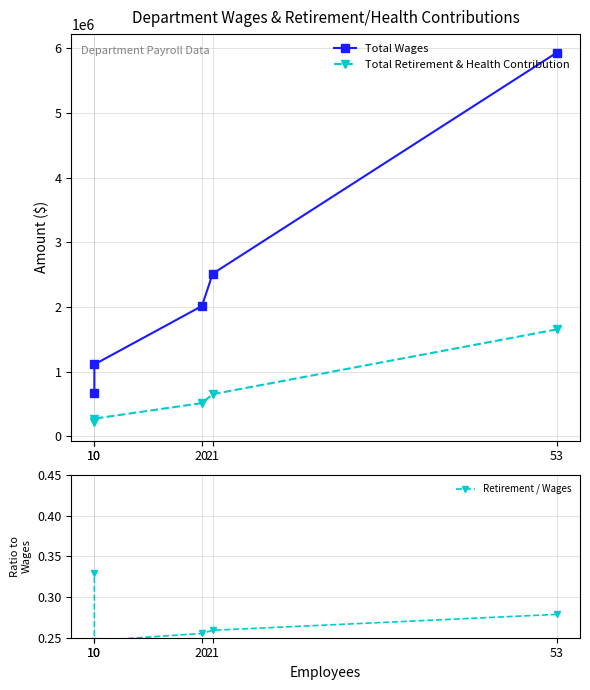

Rank the categories by Total Wages value from lowest to highest.

10, 10, 20, 21, 53